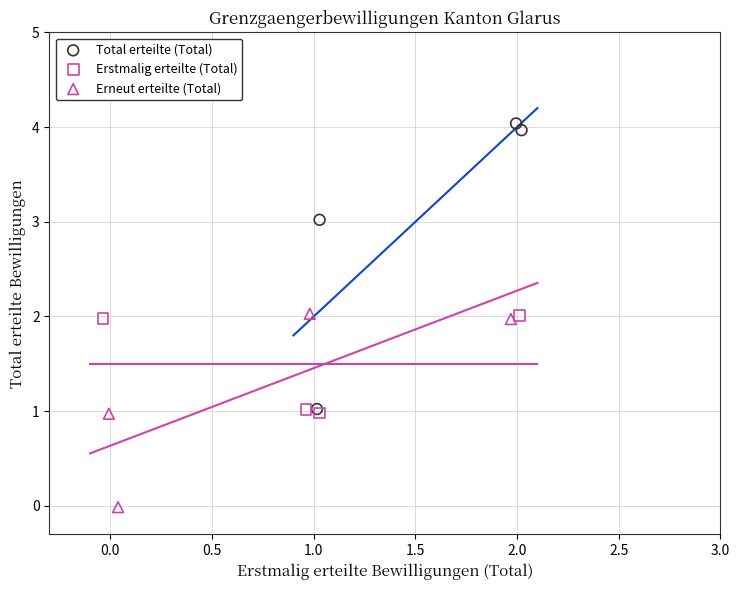

Which series contains the highest Y value?

Total erteilte (Total)